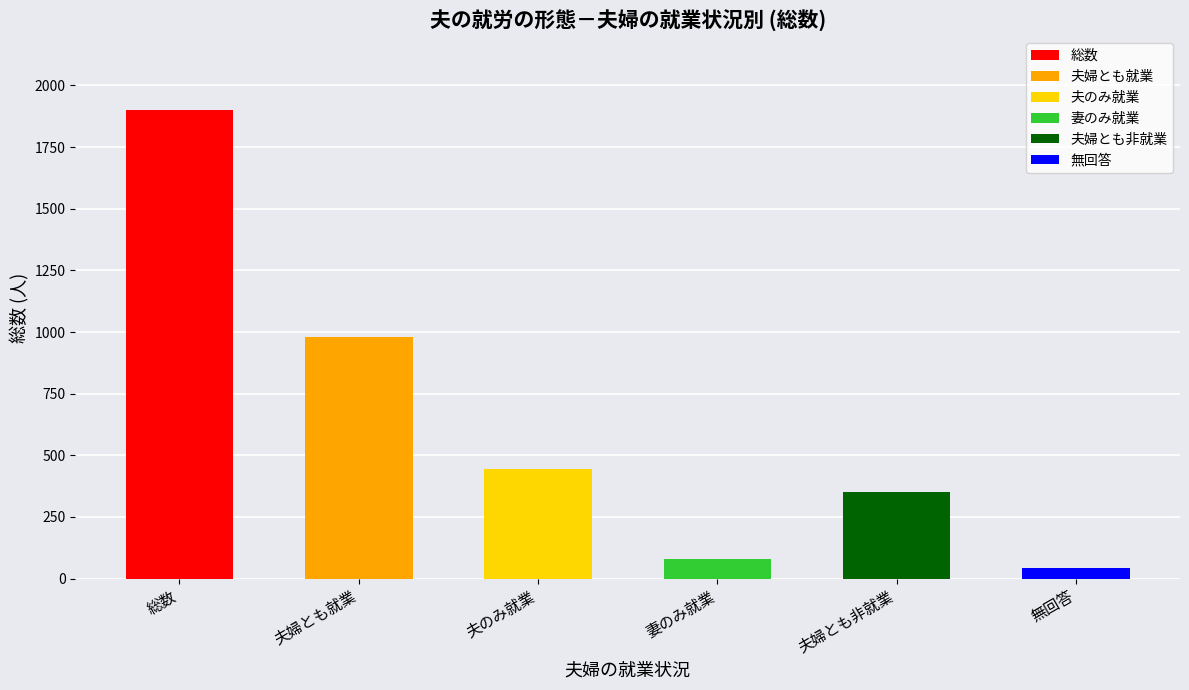

The chart shows a value of 979 at 夫婦とも就業. True or false?

True